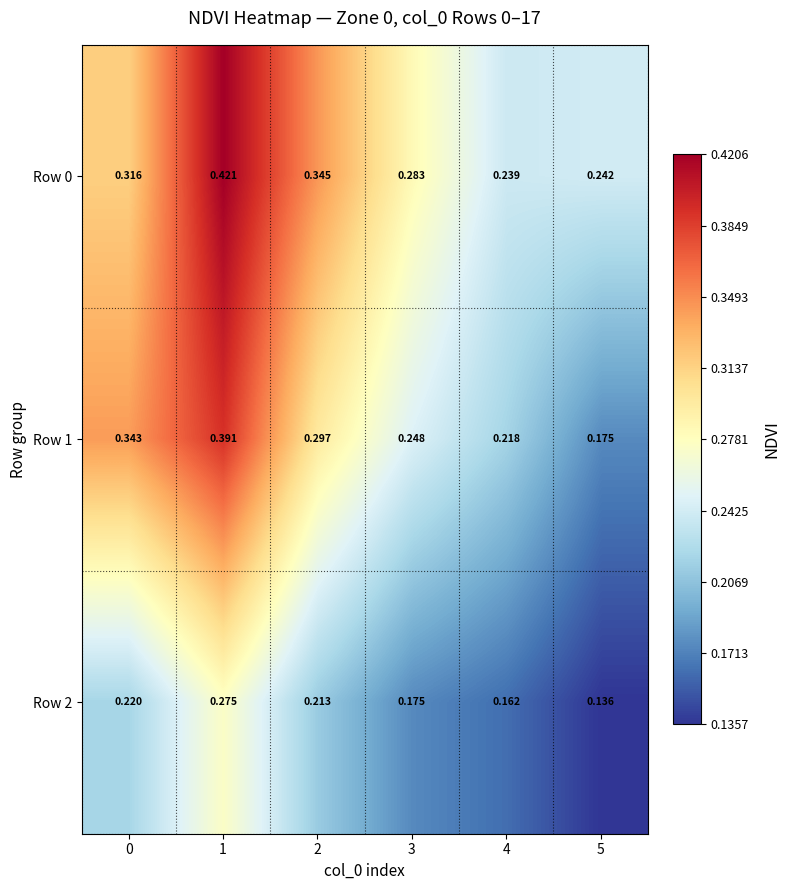

Is the value of Row 2 at 2 greater than the value of Row 1 at 4?

No